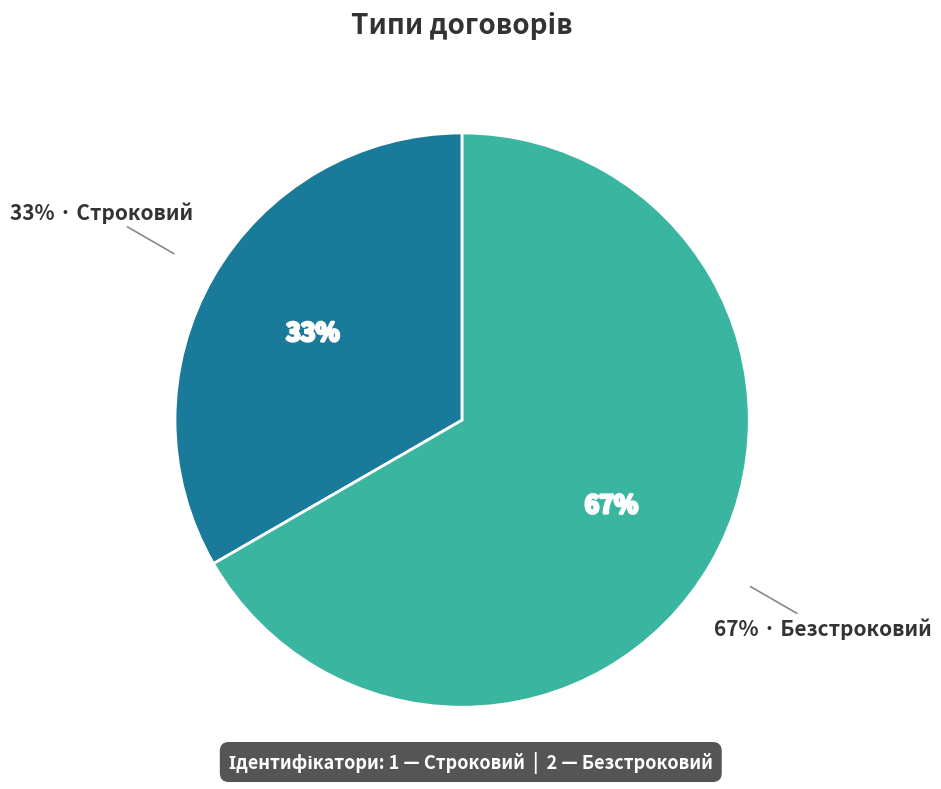

Which category accounts for the majority?

Безстроковий